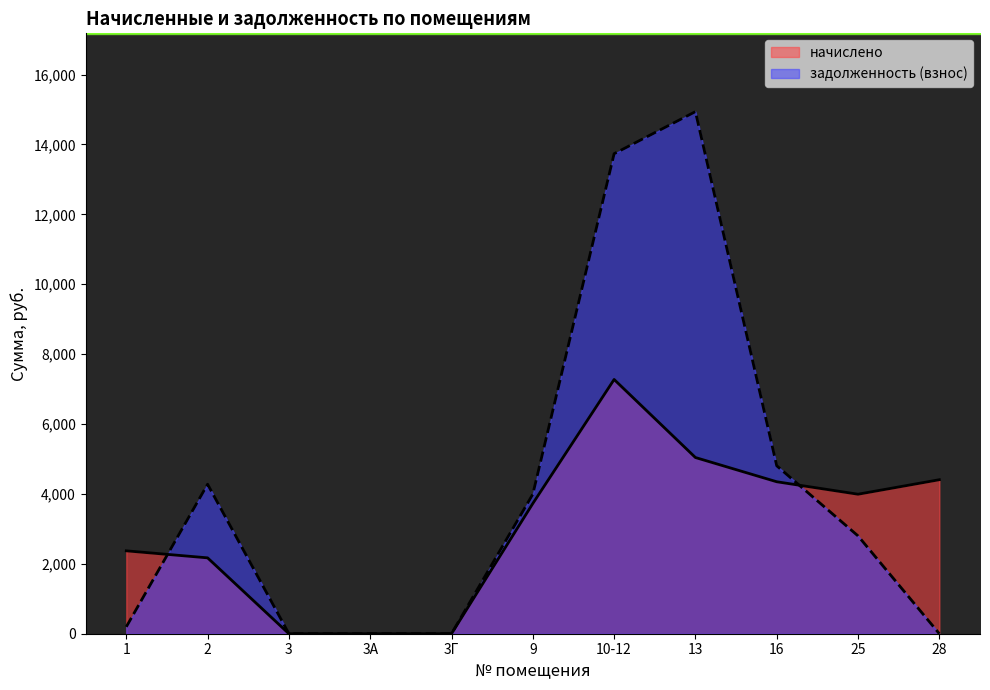

How many distinct data groups are displayed?

2